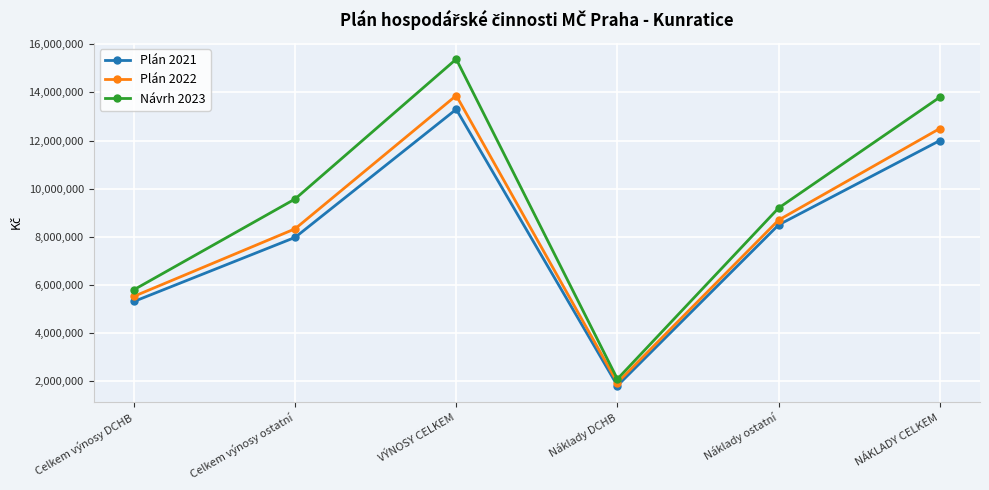

True or false: Plán 2021 has more than 2 interior local peaks.

False